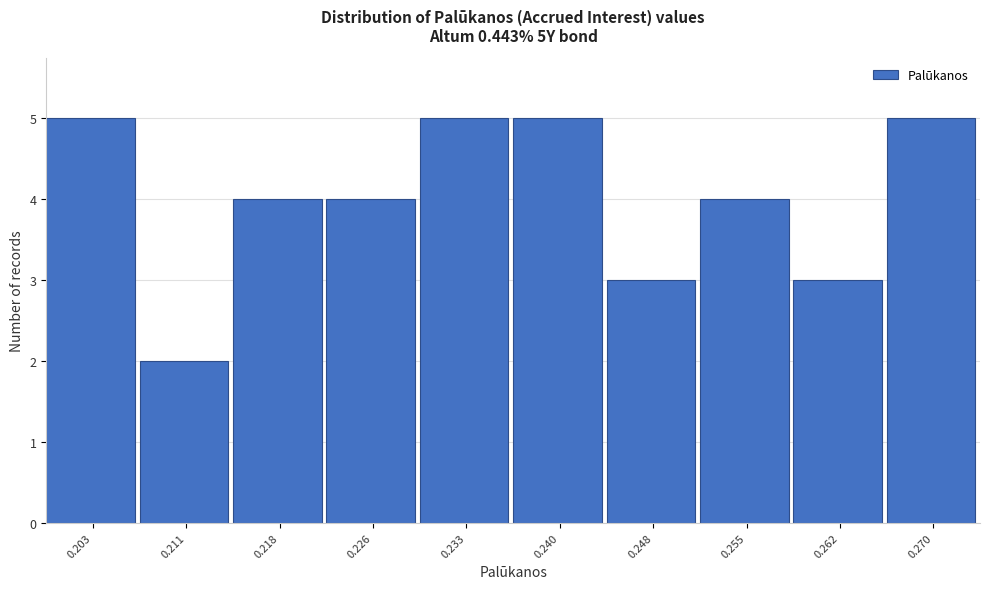

Reading left to right, transcribe this chart: for each bar, give the range it covers on the x-axis and its height. Neither the bar edges nor the heights are printed on the chart, so give them approximately, as read against the axes.

0.200 to 0.207: 5
0.207 to 0.214: 2
0.214 to 0.222: 4
0.222 to 0.229: 4
0.229 to 0.237: 5
0.237 to 0.244: 5
0.244 to 0.251: 3
0.251 to 0.259: 4
0.259 to 0.266: 3
0.266 to 0.274: 5